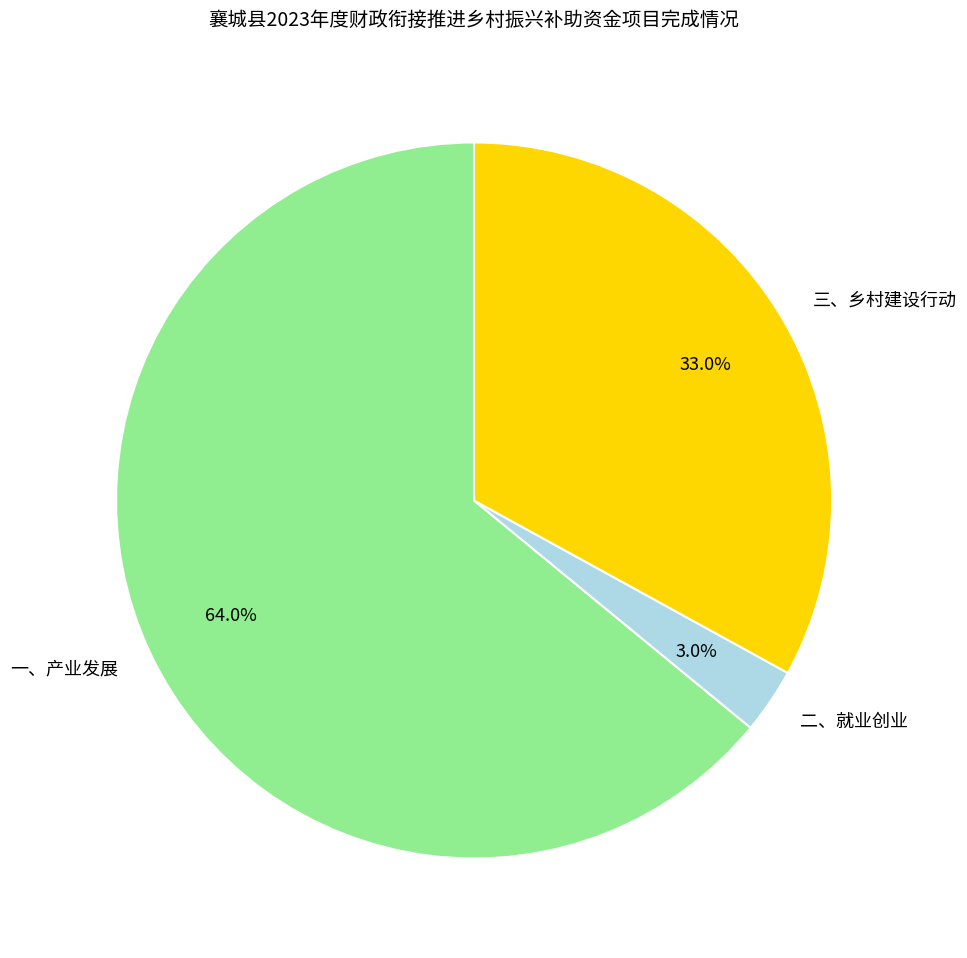

Which has a higher value, 二、就业创业 or 三、乡村建设行动?

三、乡村建设行动